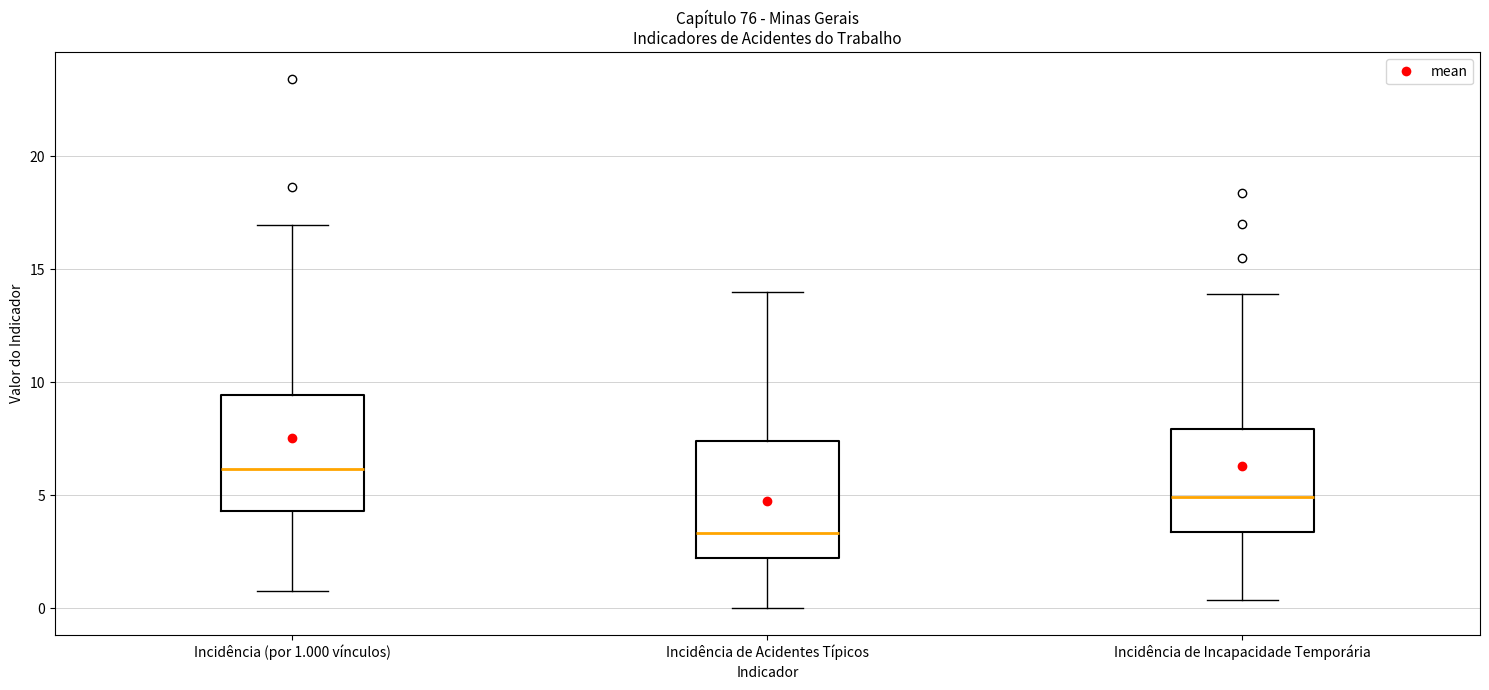

Reading left to right, read every box against the y-axis: the position of its median line, the range the box covers, and the ends of its whiskers. The values are not printed on the chart, so give them approximately, as read against the axis.

Incidência (por 1.000 vínculos): median 6.0, box 4.5 to 9.5, whiskers 1.0 to 17.0
Incidência de Acidentes Típicos: median 3.5, box 2.5 to 7.5, whiskers 0.0 to 14.0
Incidência de Incapacidade Temporária: median 5.0, box 3.5 to 8.0, whiskers 0.5 to 14.0